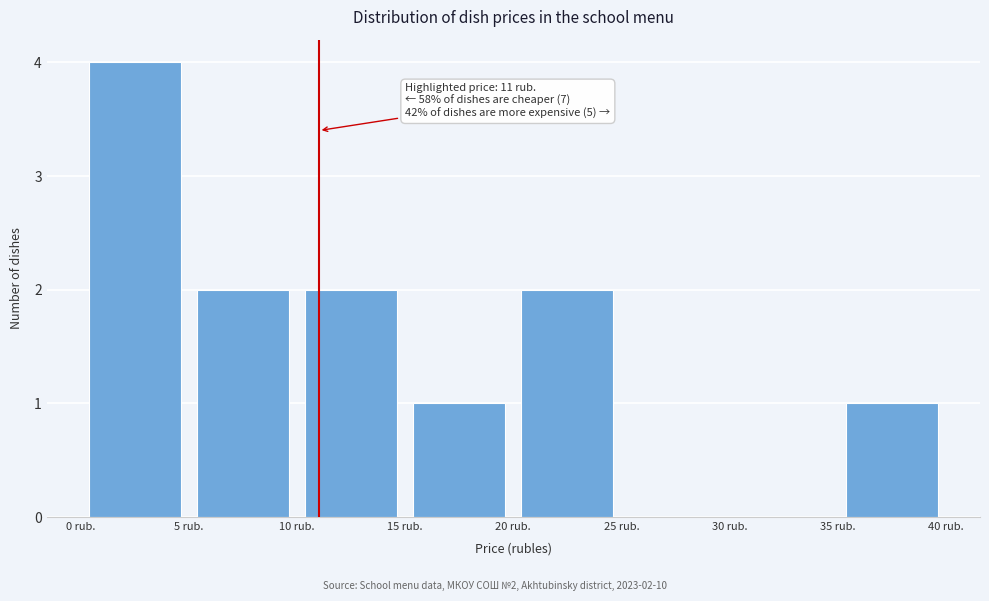

Which range on the x-axis has the tallest bar?

0 to 5